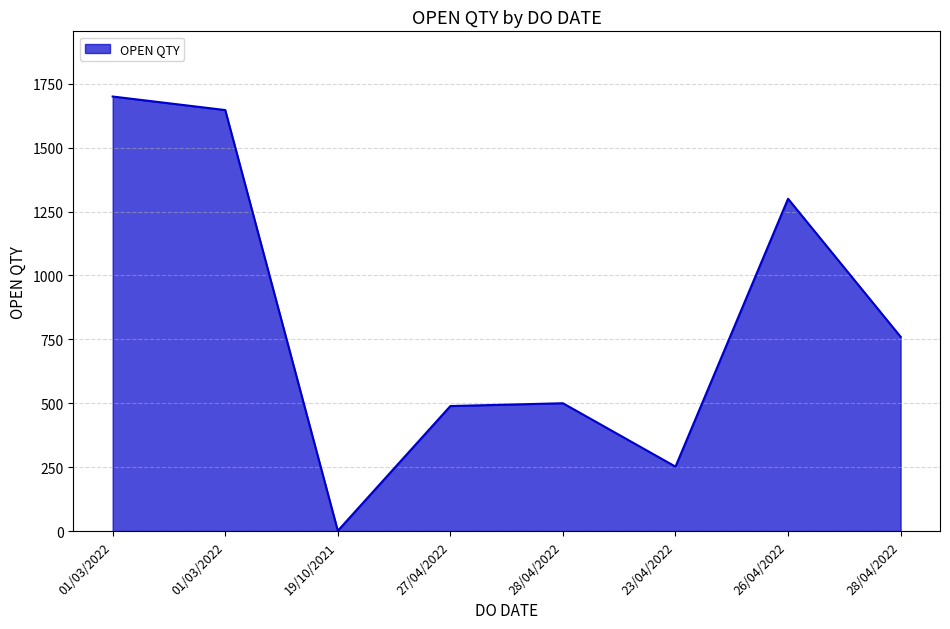

Count the number of categories in the chart.

8